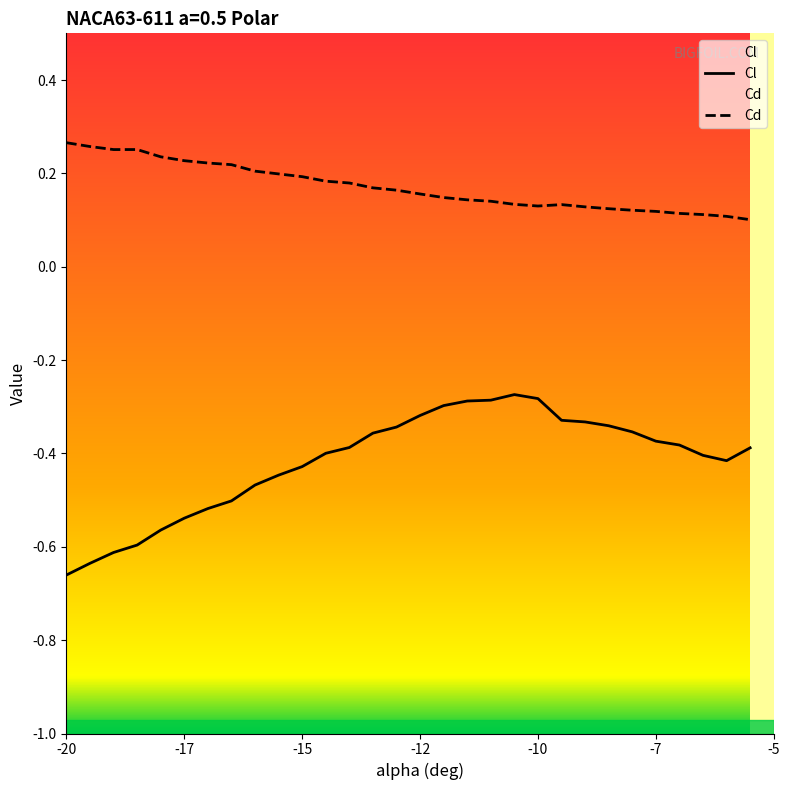

How many interior local peaks does the Cl series have?

1